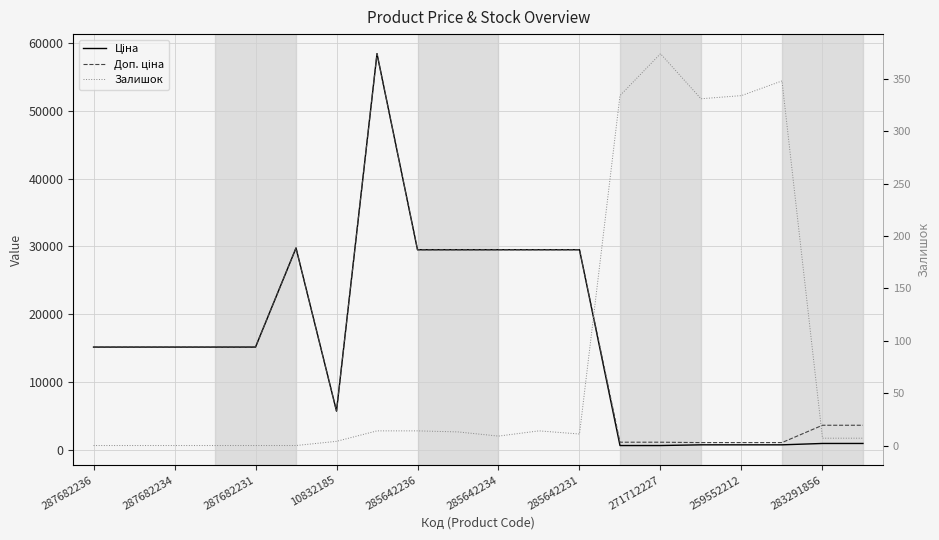

True or false: Залишок has a value of 5.2 at 285642231.

False